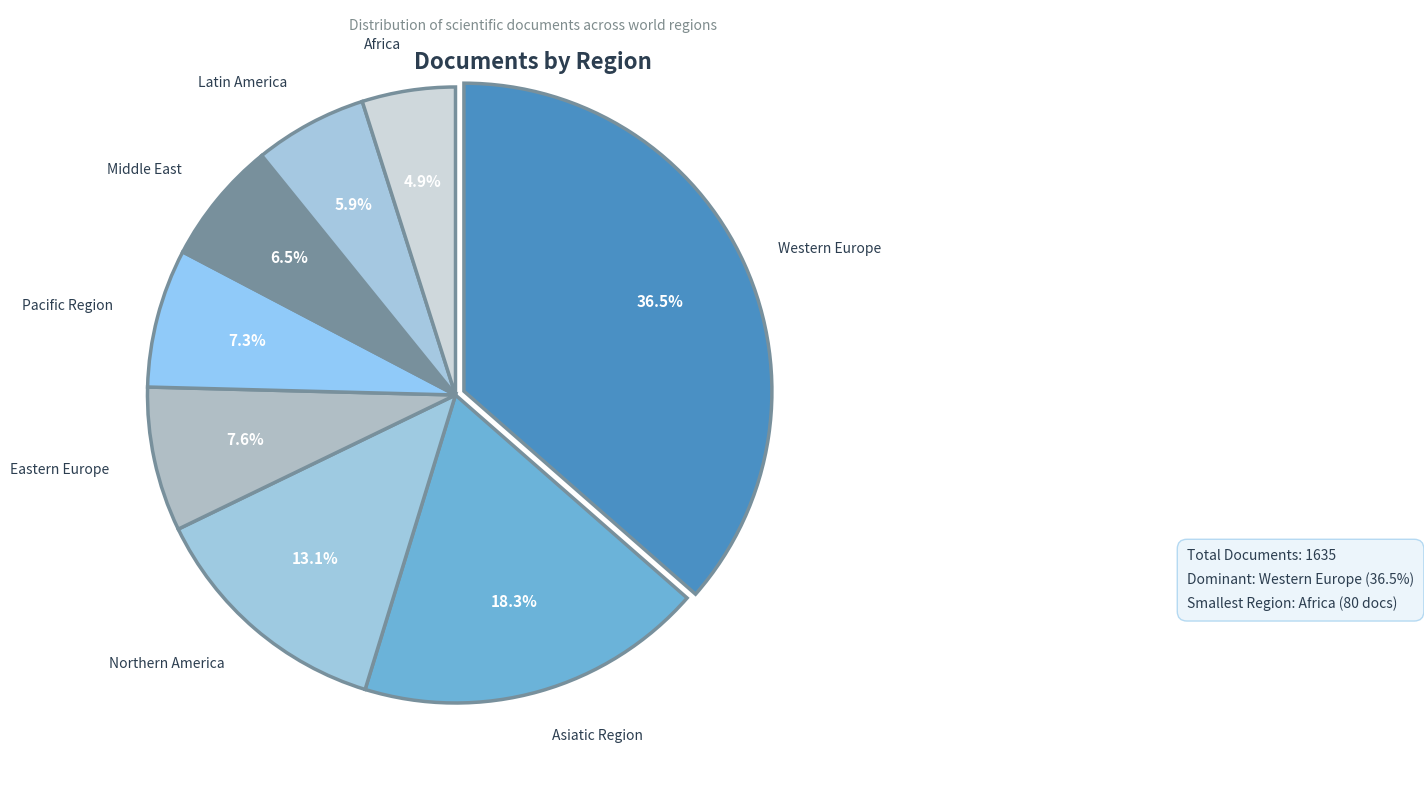

Which category has the biggest portion of the pie?

Western Europe